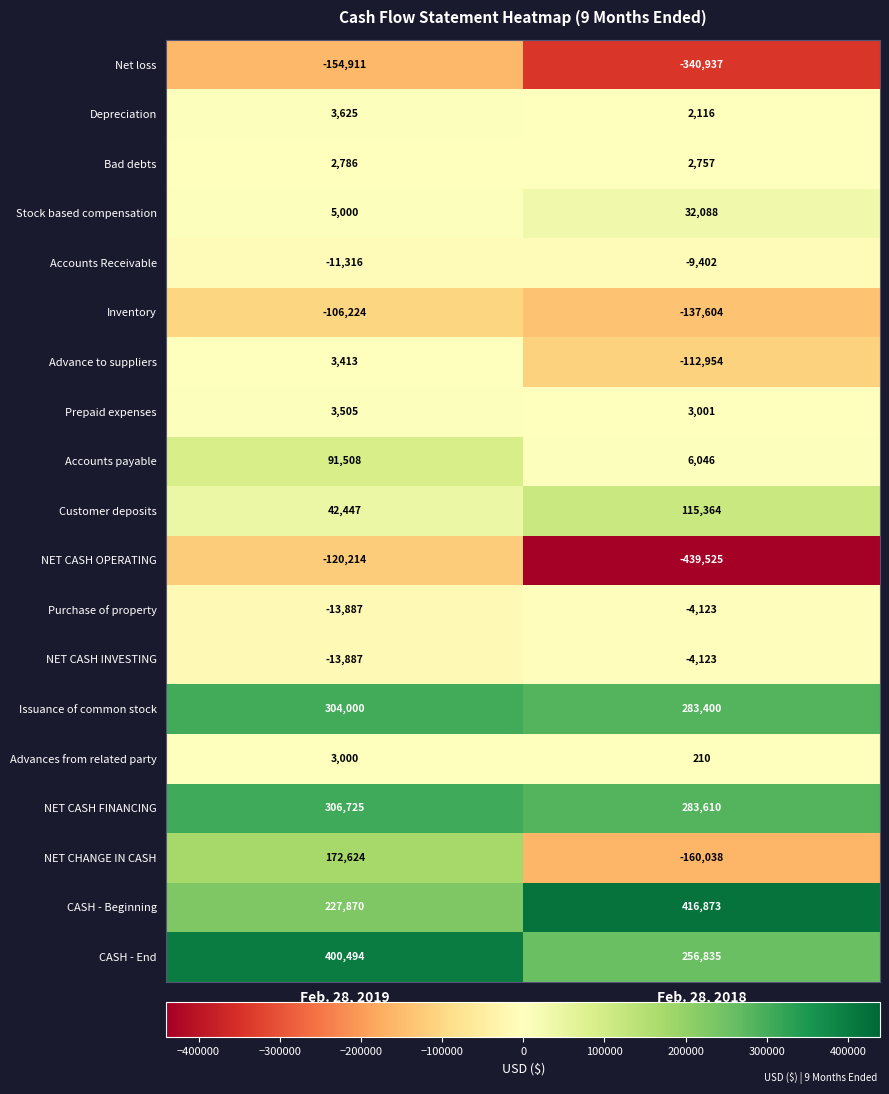

The value of CASH - End at Feb. 28, 2019 is 400494. True or false?

True